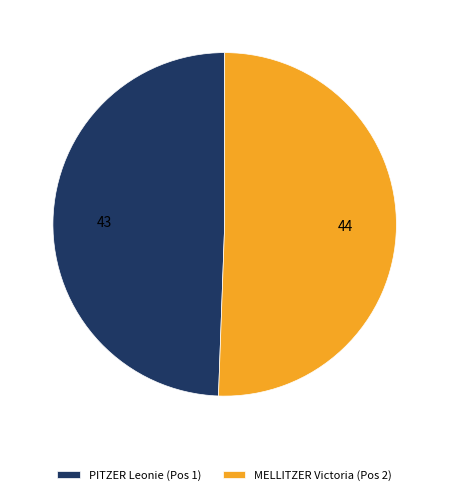

Rank the categories by value from highest to lowest.

MELLITZER Victoria (Pos 2), PITZER Leonie (Pos 1)